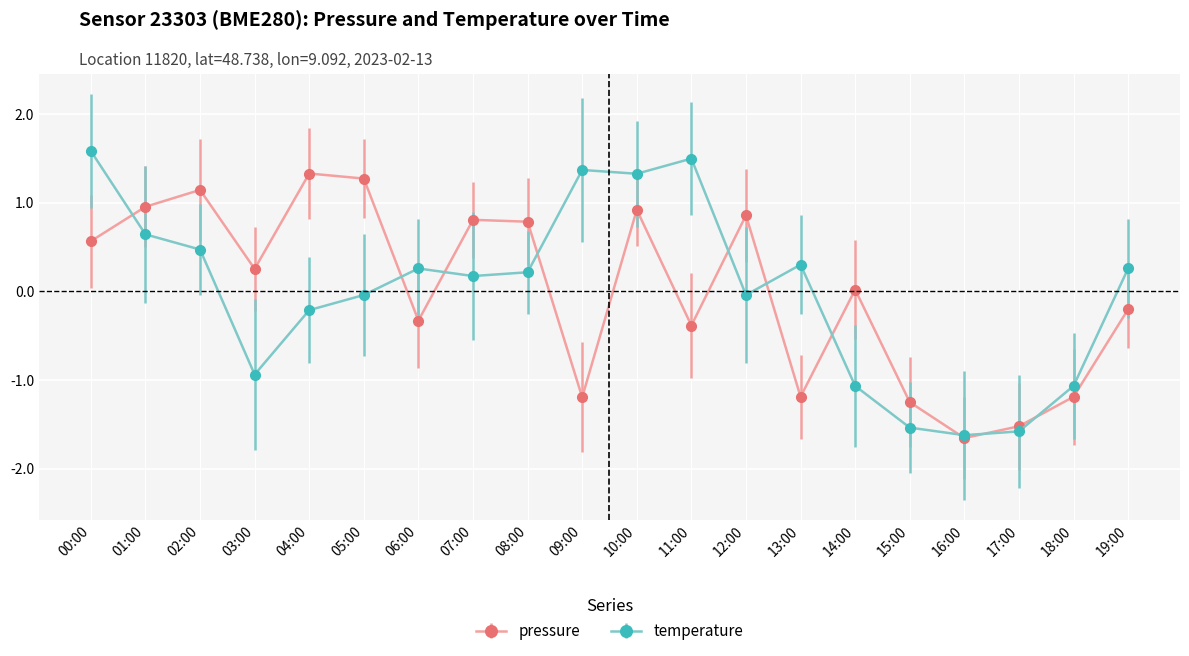

The temperature series shows -1.6 at 16:00. True or false?

True